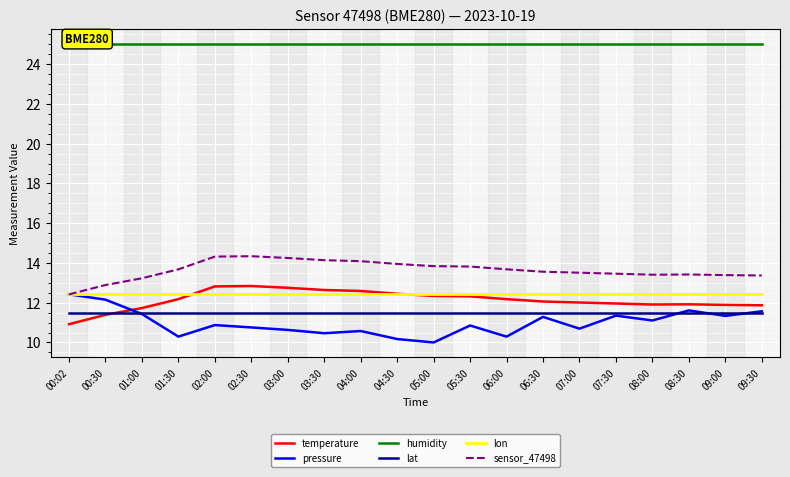

How many values in the pressure series exceed 10?

19